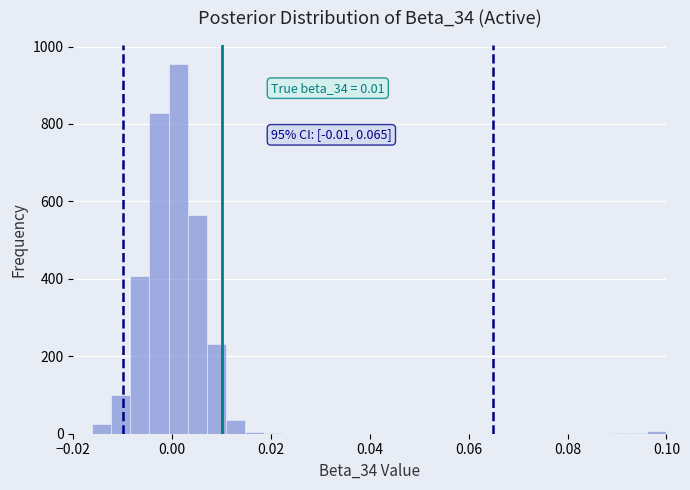

Around what value on the x-axis is the tallest bar? Give the approximate position of its centre, as read against the axis.

0.002